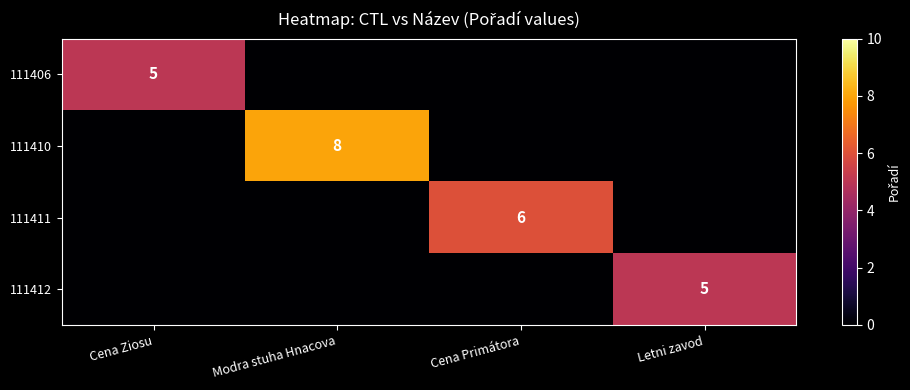

At how many categories does at least one series exceed 4?

4